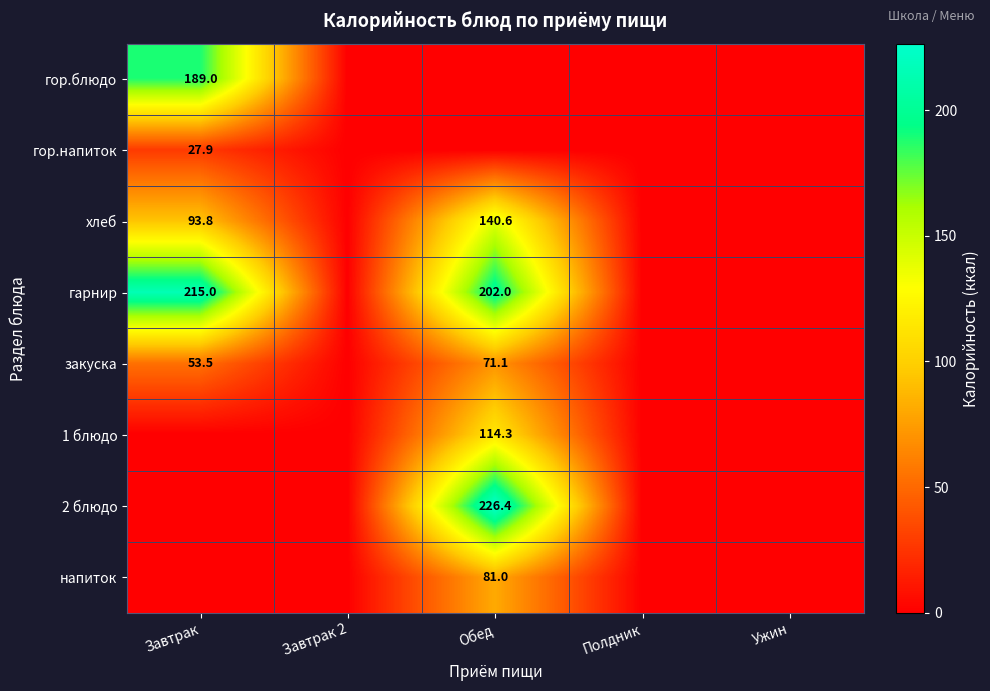

The 2 блюдо series shows 226.4 at Обед. True or false?

True